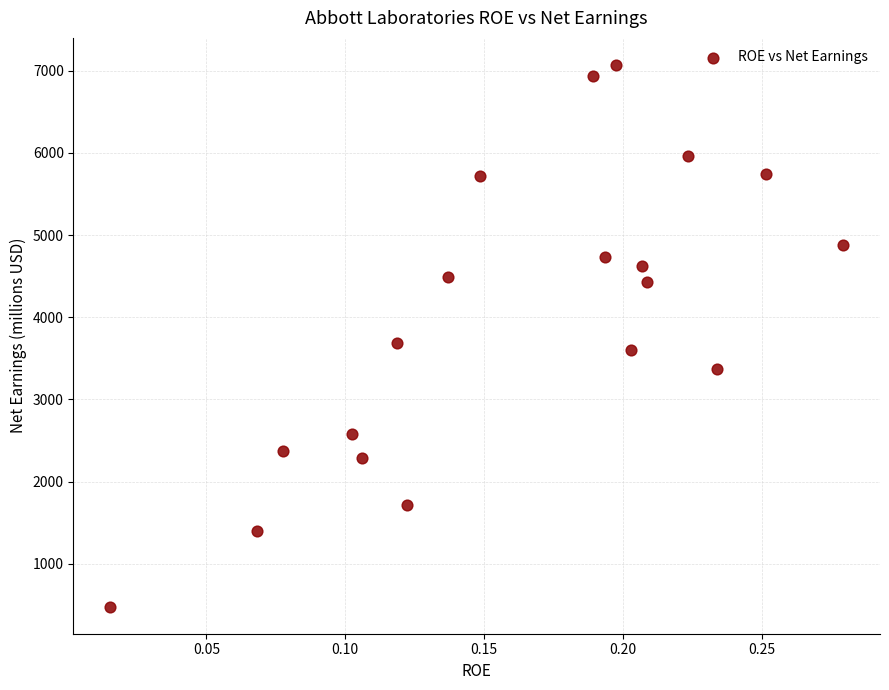

What Y value in the scatter plot is closest to 3774?

3687